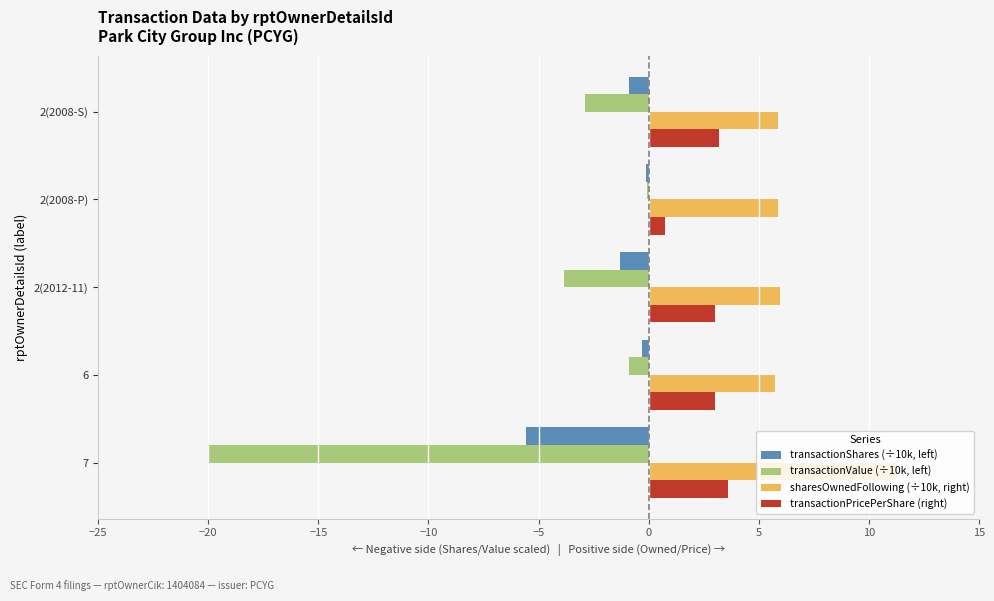

Is the value of transactionPricePerShare (right) at 2(2008-P) greater than the value of transactionValue (÷10k, left) at 2(2012-11)?

Yes